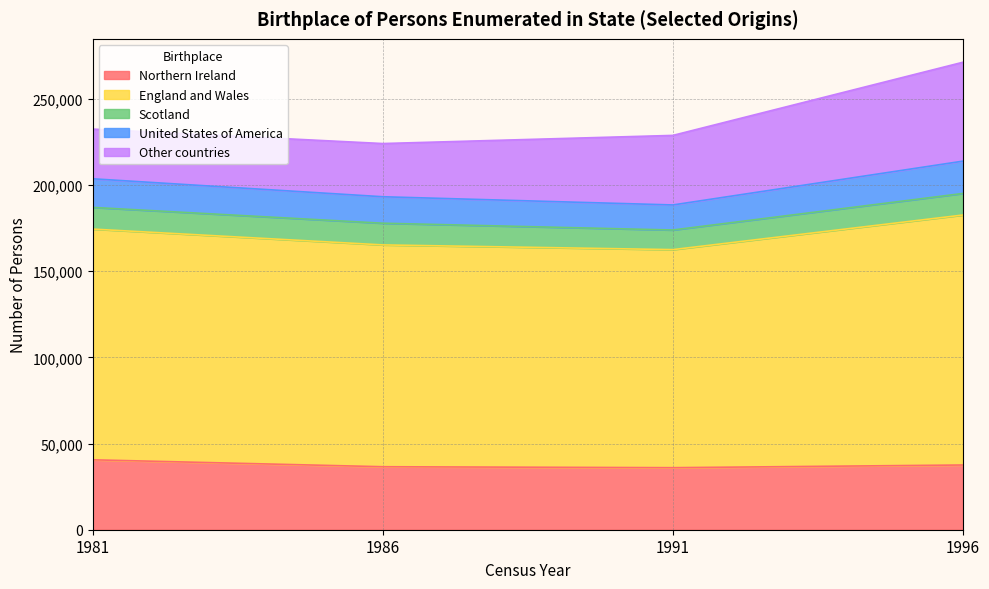

What are all the series names shown in the legend?

Northern Ireland, England and Wales, Scotland, United States of America, Other countries